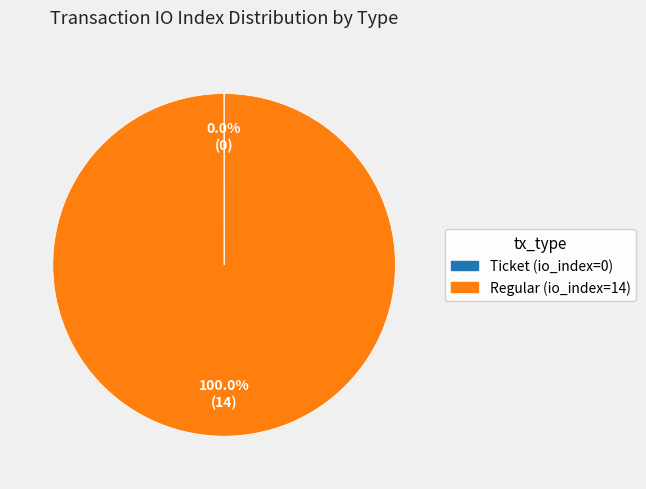

To the nearest percent, what is the difference between the largest and smallest slice percentages?

100%